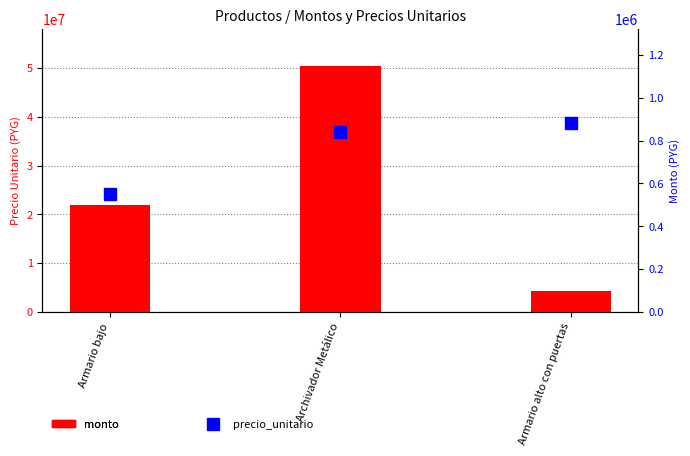

At which label does precio_unitario reach its minimum?

Armario bajo